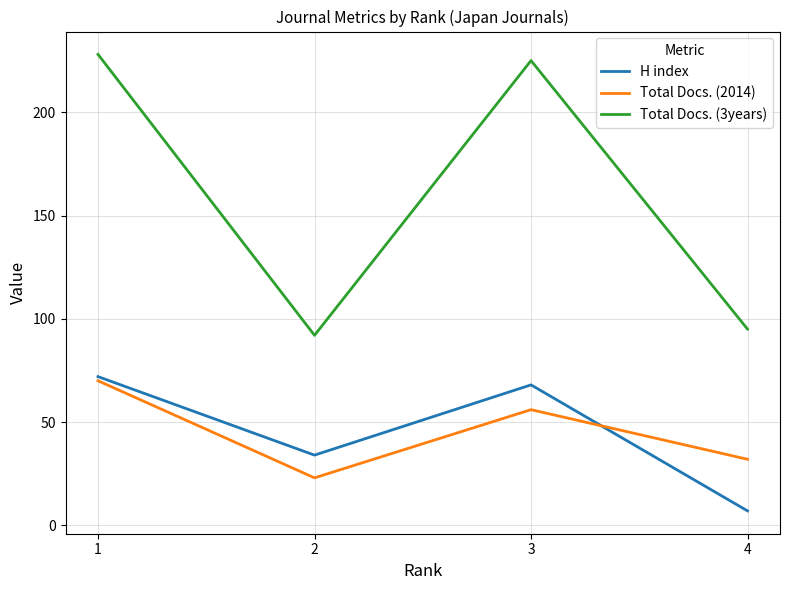

What is the difference between the H index values at 2 and 3?

34